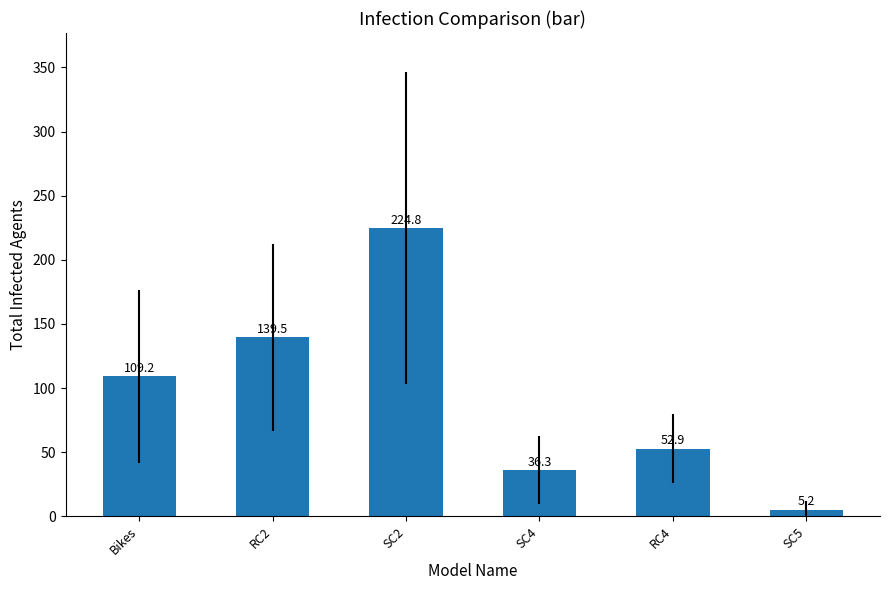

How many values are below 109?

3